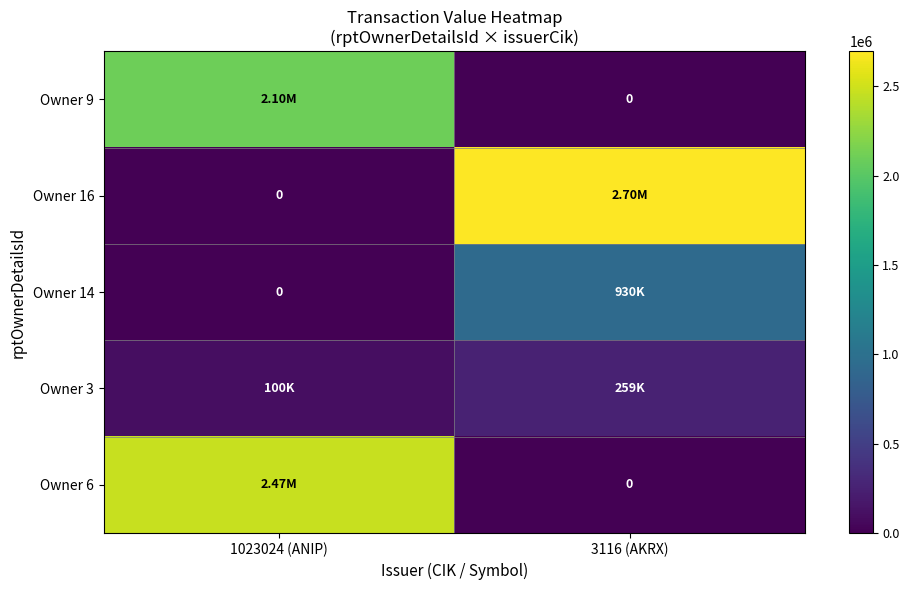

What is the greatest value displayed?

2697209